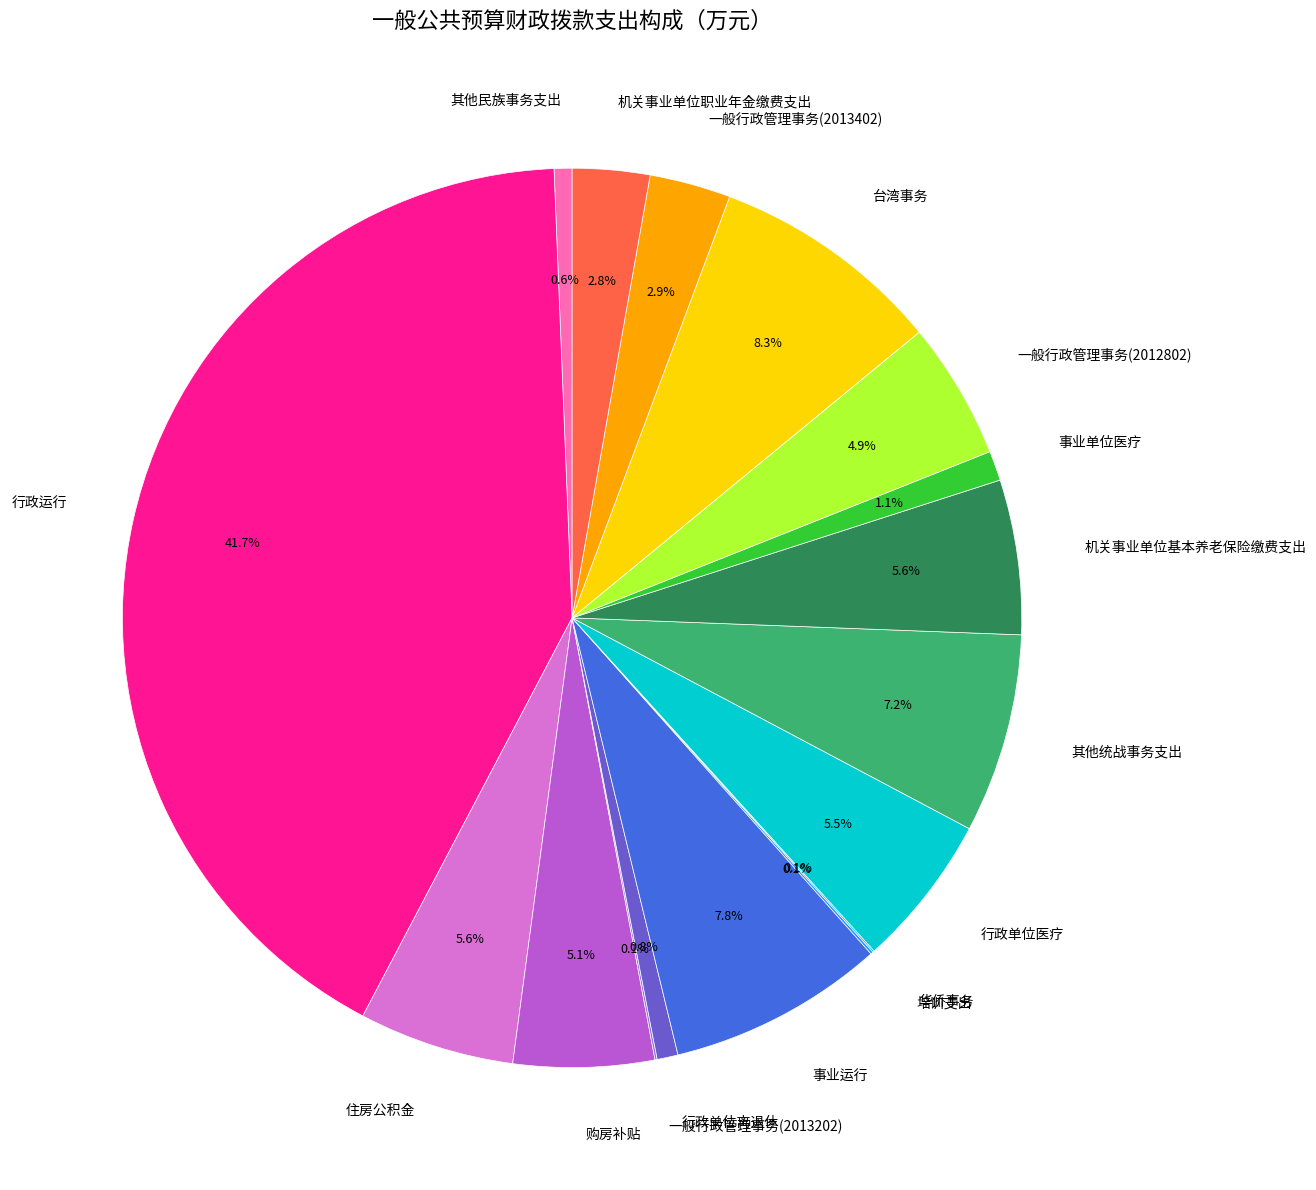

To the nearest percent, what percentage of the pie is 一般行政管理事务(2012802)?

5%